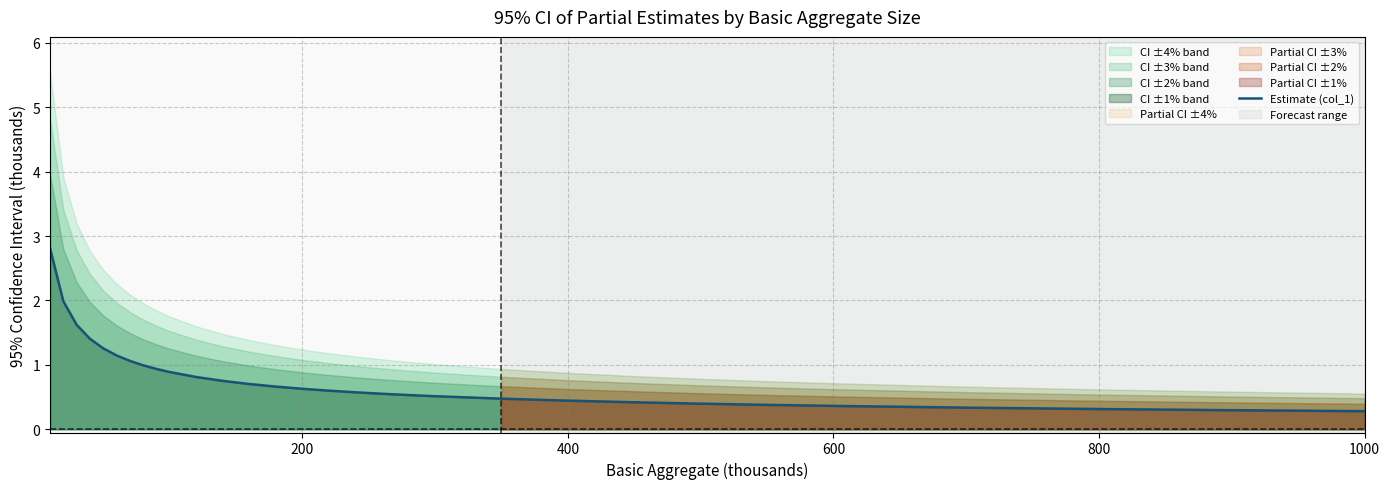

What is the maximum value for Estimate (col_1)?

2.8